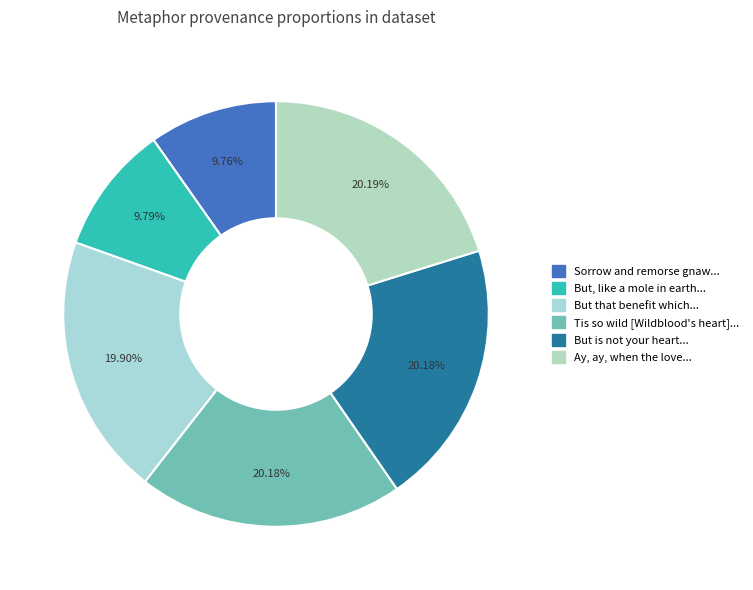

Rank the categories by value from highest to lowest.

Ay, ay, when the love is once come so, But is not your heart of the nature of, Tis so wild [Wildblood's heart], But that benefit which I consider most, But, like a mole in earth, busy and blind, Sorrow and remorse gnaw [the] soul